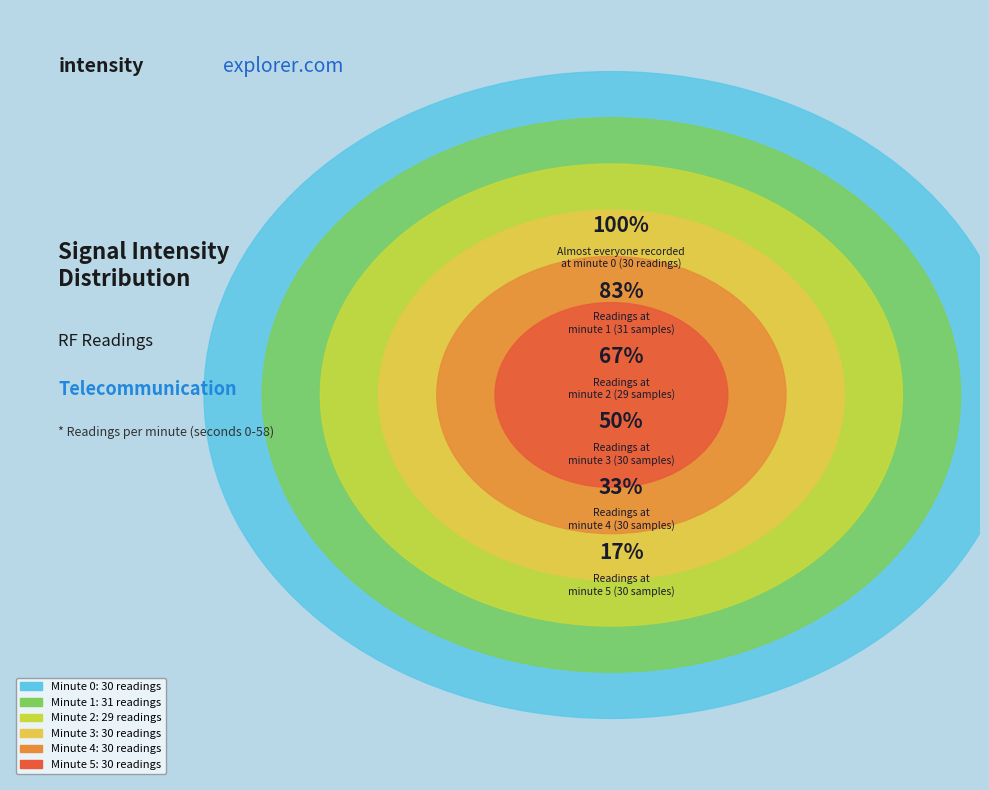

What is the ratio of the value at Minute 5 to the value at Minute 2?

1.0